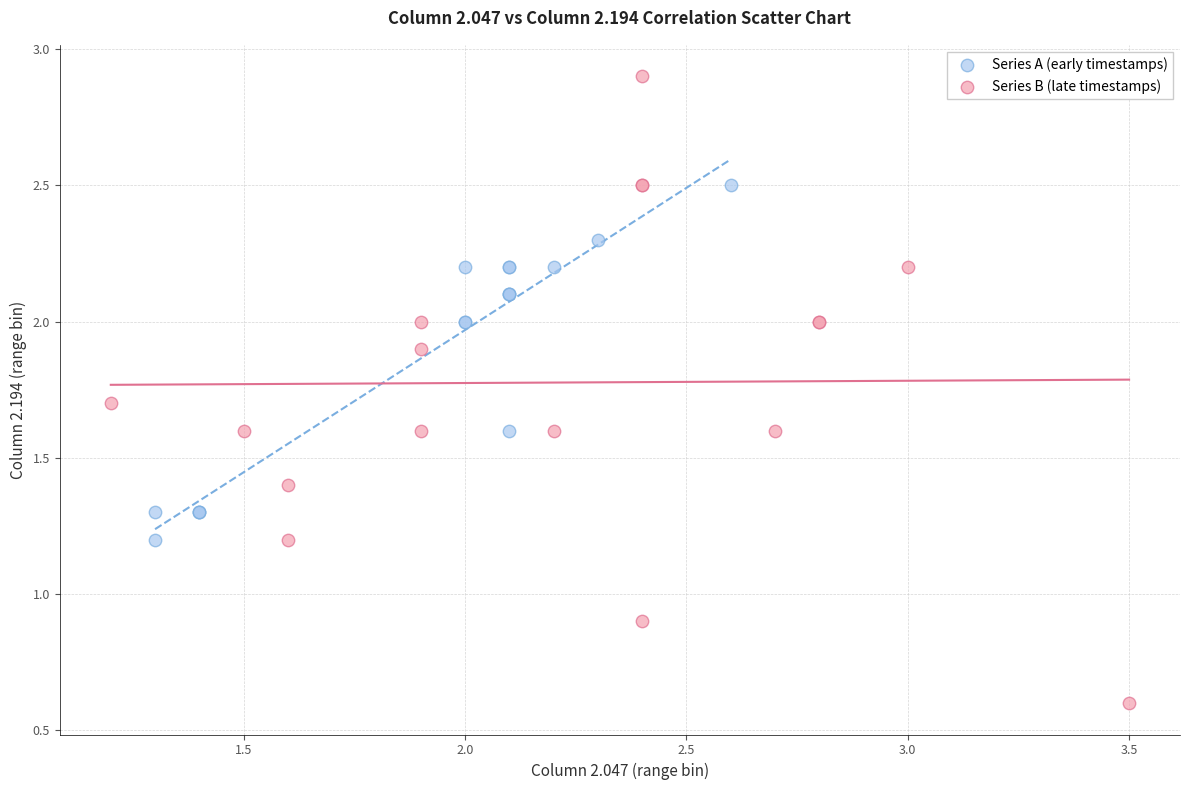

Which series contains the highest Y value?

Series B (late timestamps)